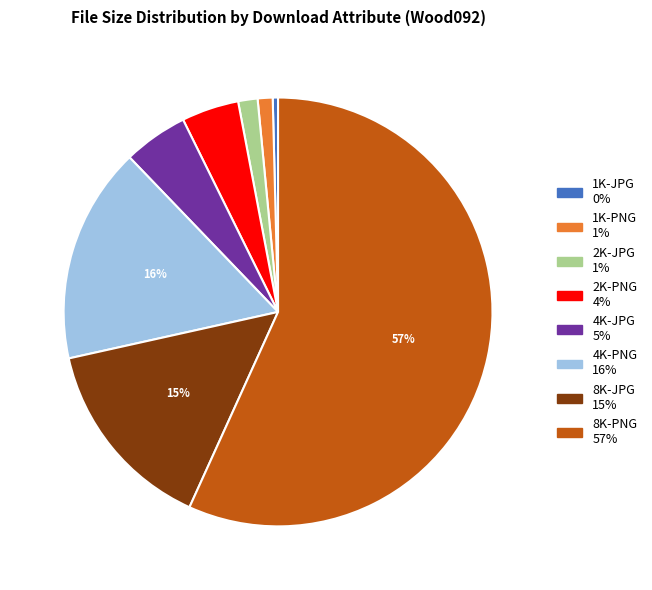

Is 4K-PNG the majority of the pie?

No